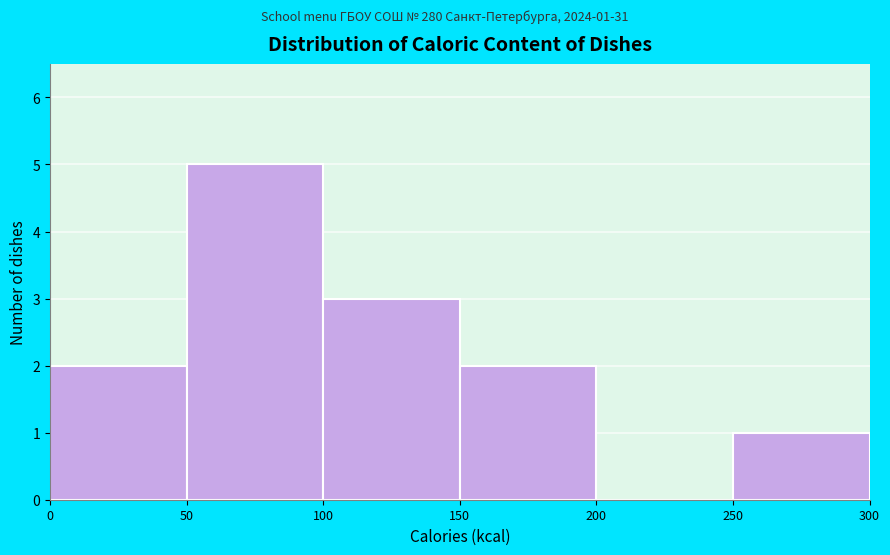

Which range on the x-axis has the tallest bar?

50 to 100